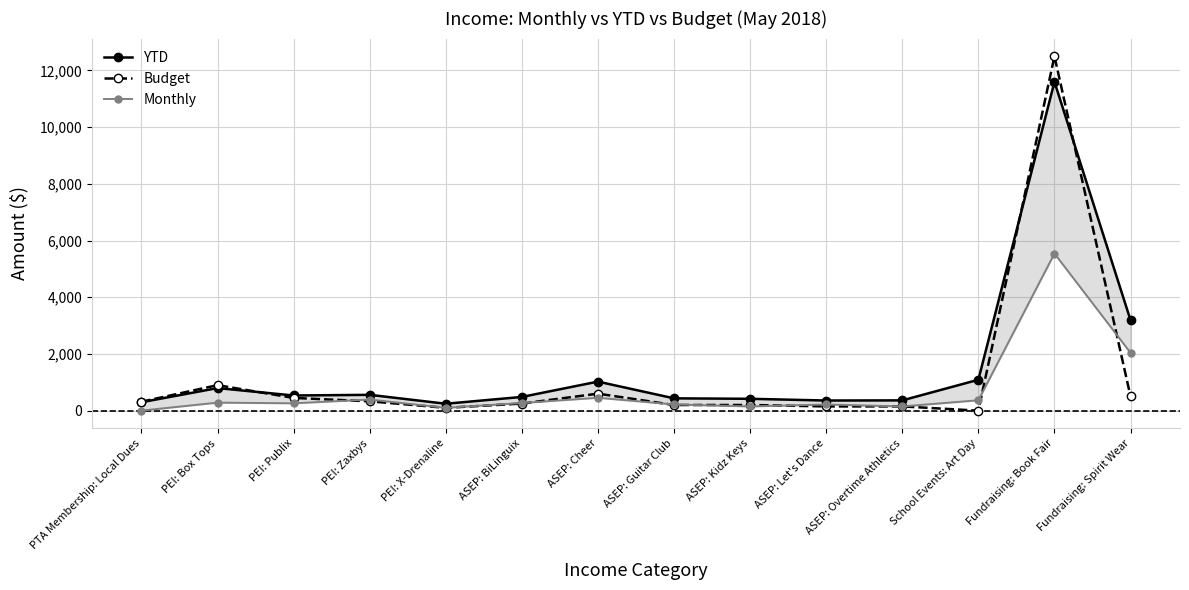

Where does the Monthly series first go above 270?

PEI: Box Tops